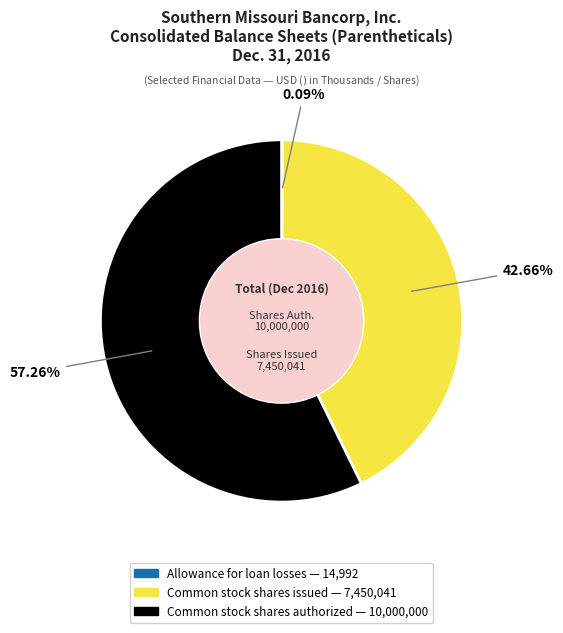

What portion of the pie excludes Common stock shares issued?

57.3%